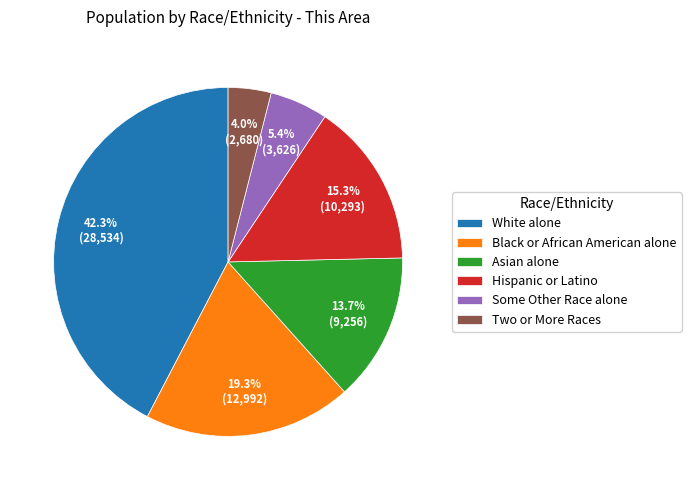

Which slice is the smallest?

Two or More Races